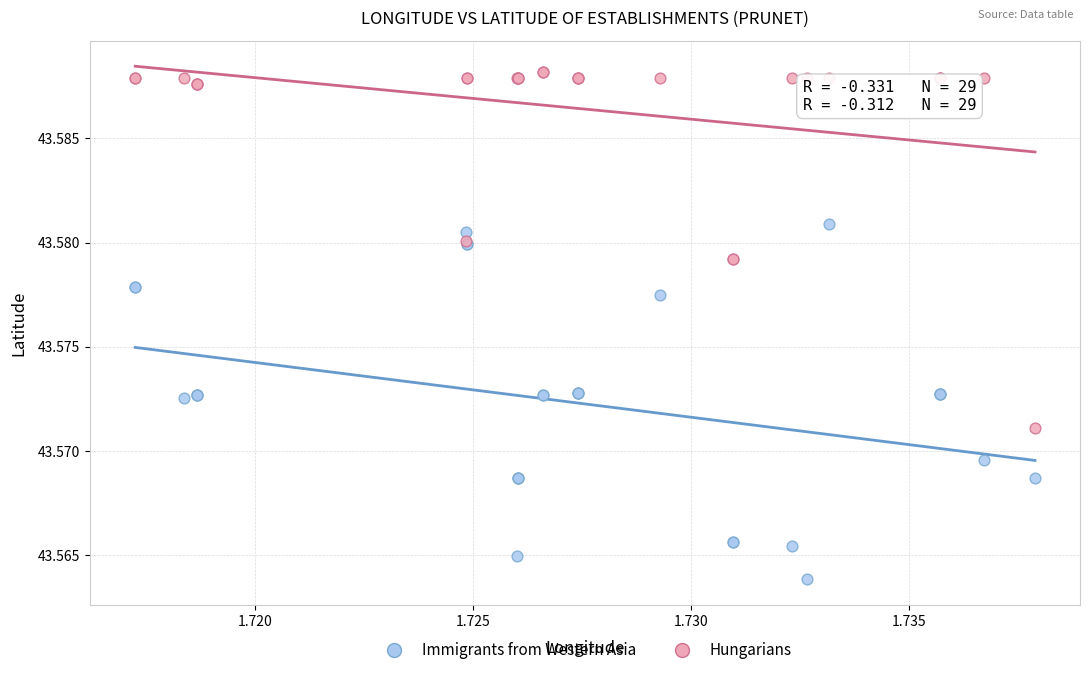

Which series contains the lowest Y value?

Immigrants from Western Asia